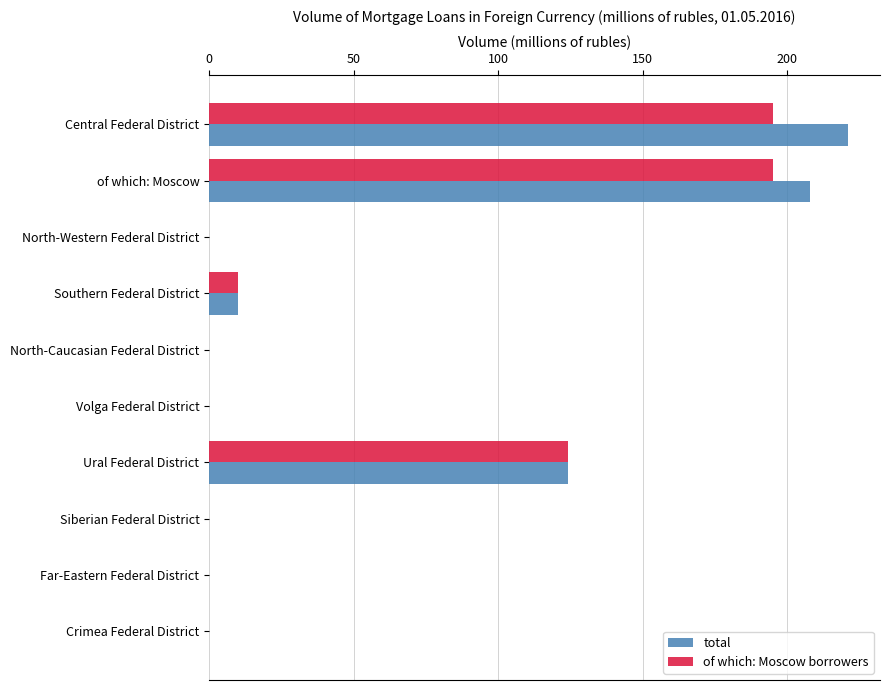

What is the sum of the of which: Moscow borrowers values at Southern Federal District and Siberian Federal District?

10